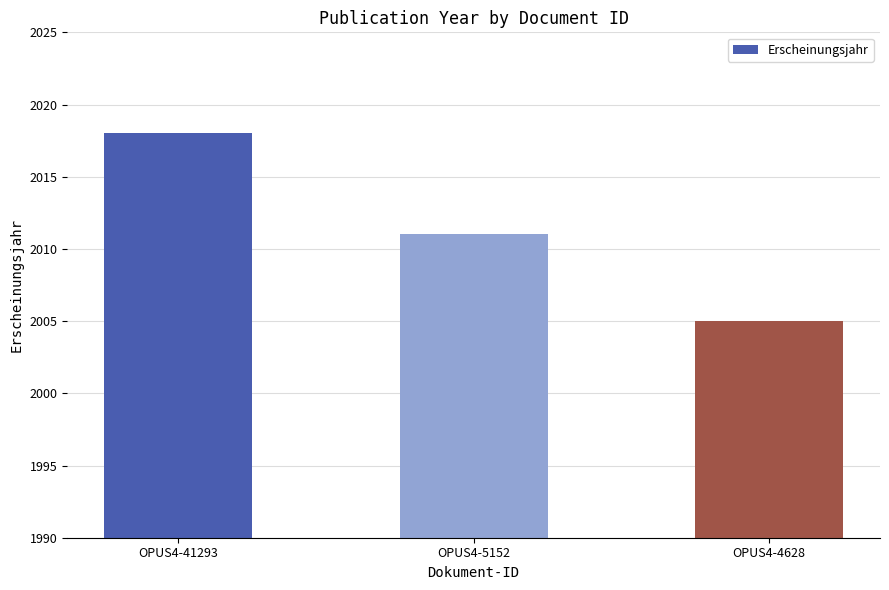

What is the change in value from OPUS4-5152 to OPUS4-4628?

-6